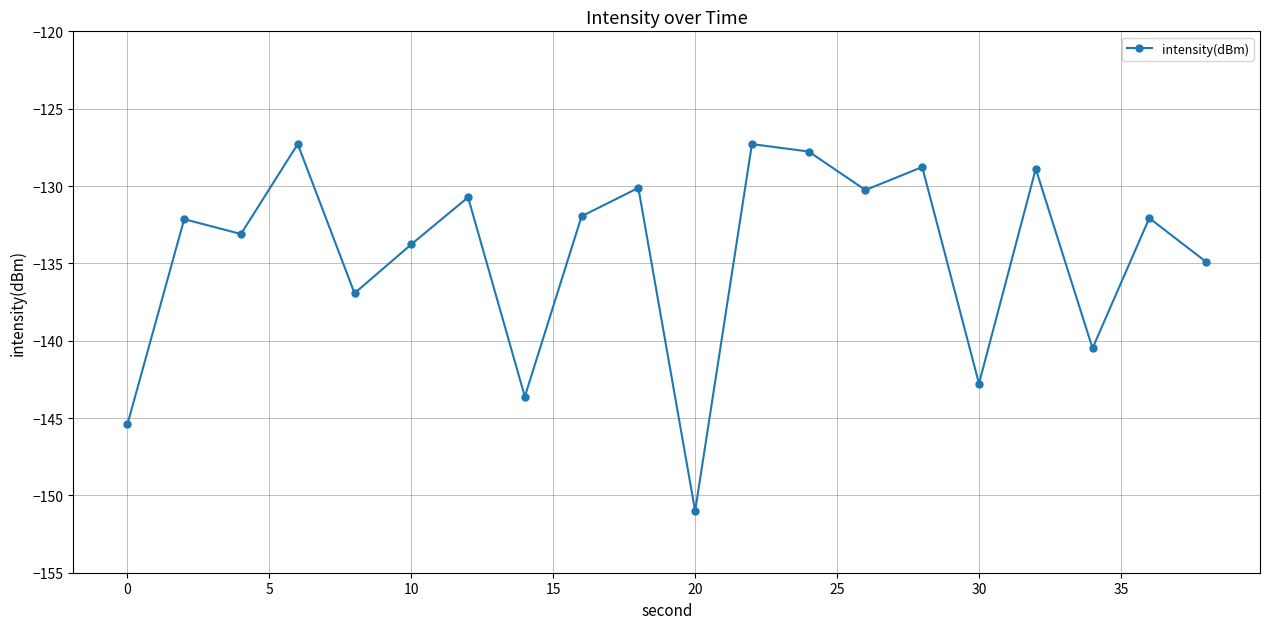

What is the average value?

-134.5